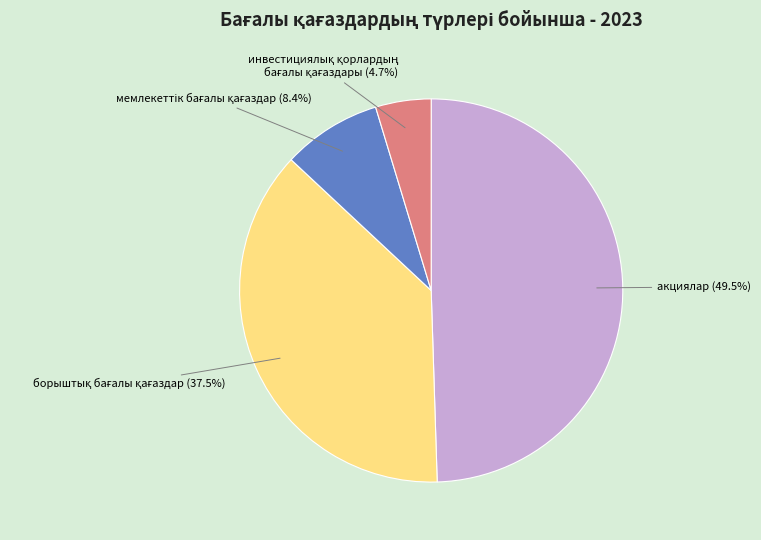

Does any single category account for the majority?

No